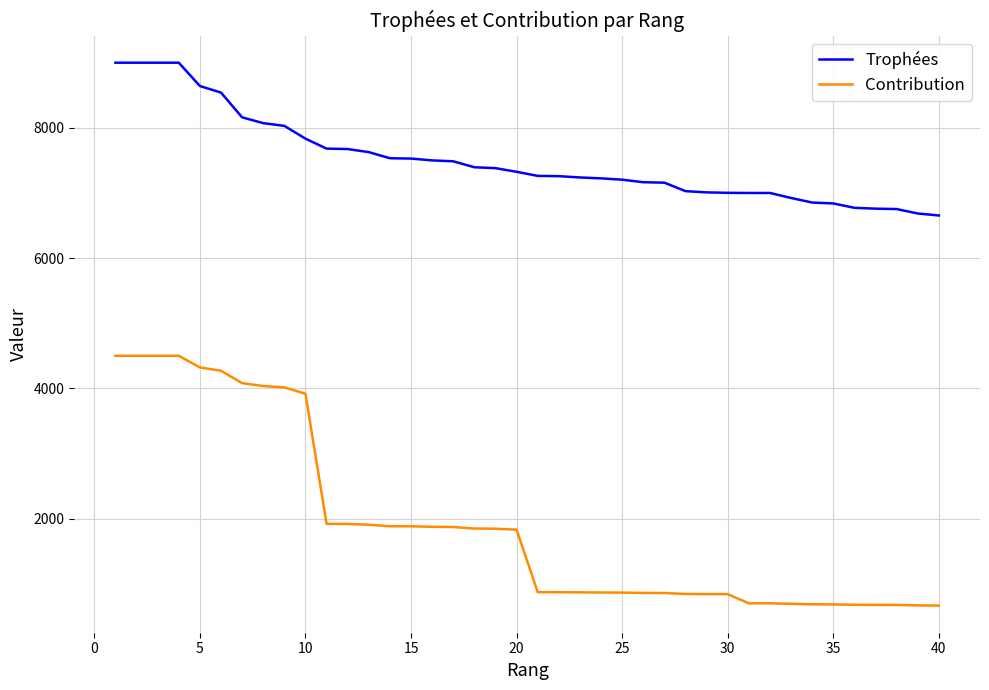

True or false: Contribution and Trophées cross at least once.

False